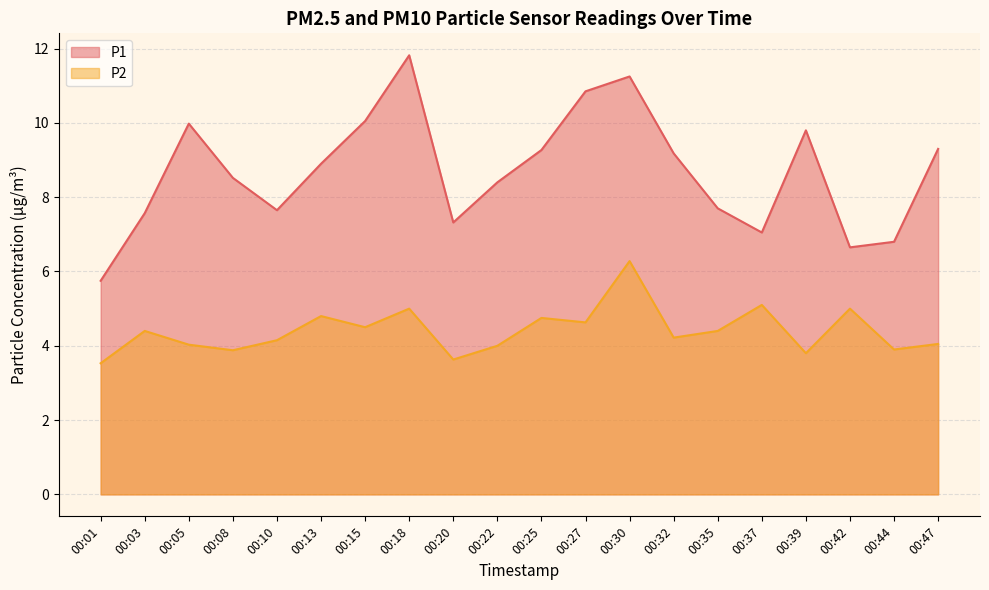

What is the value of the P2 point at the 6th from the left?

4.8